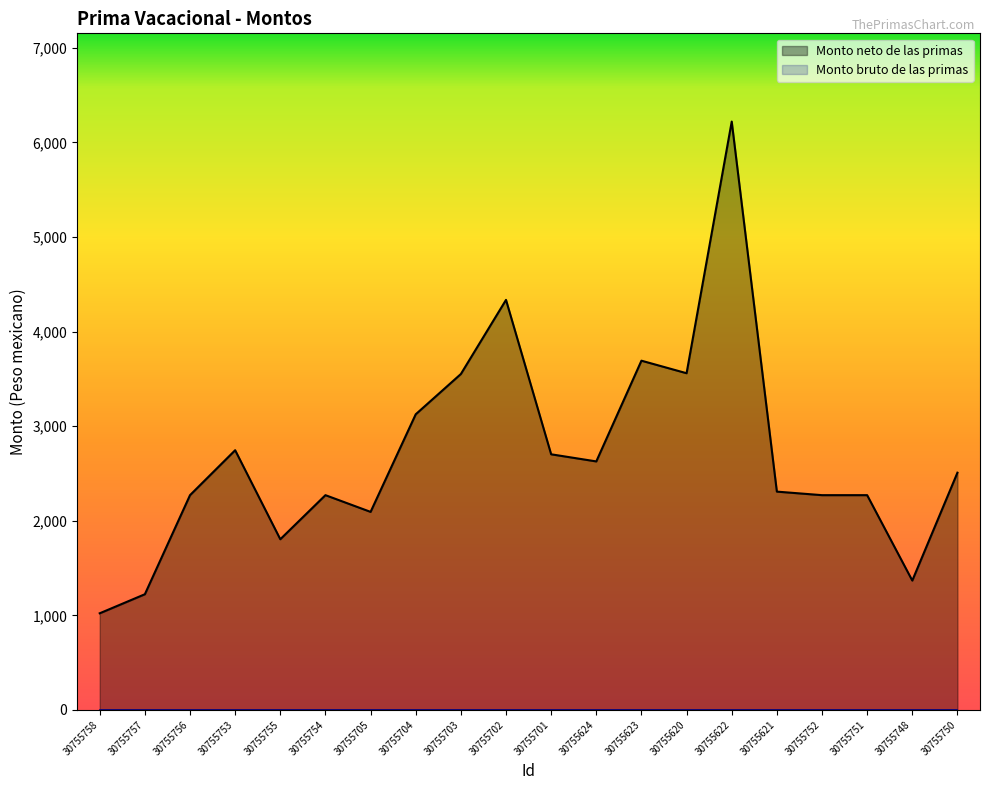

How many lines are shown in the chart?

2